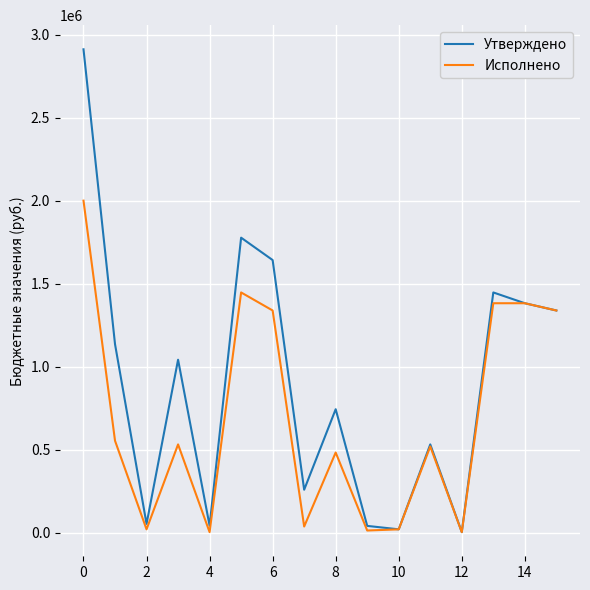

Which series has the largest range (max minus min)?

Утверждено